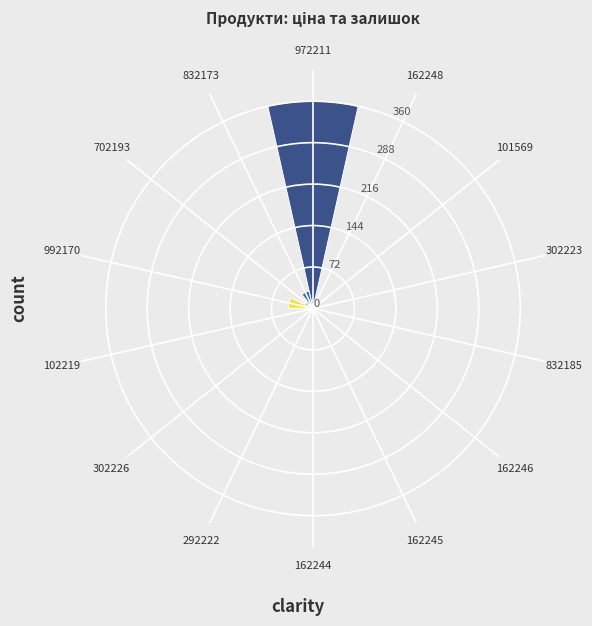

How many distinct data groups are displayed?

1